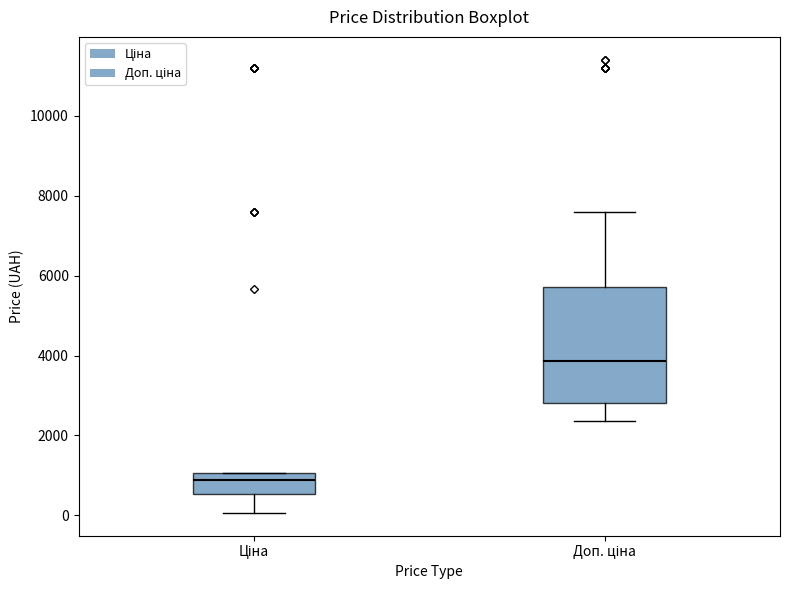

Reading left to right, transcribe this box plot: for each box, give where its median line is, the range the box spans, and where its two whiskers end, as read against the y-axis. The values are not printed on the chart, so give them approximately, as read against the axis.

Ціна: median 800, box 600 to 1000, whiskers 0 to 1000
Доп. ціна: median 3800, box 2800 to 5800, whiskers 2400 to 7600